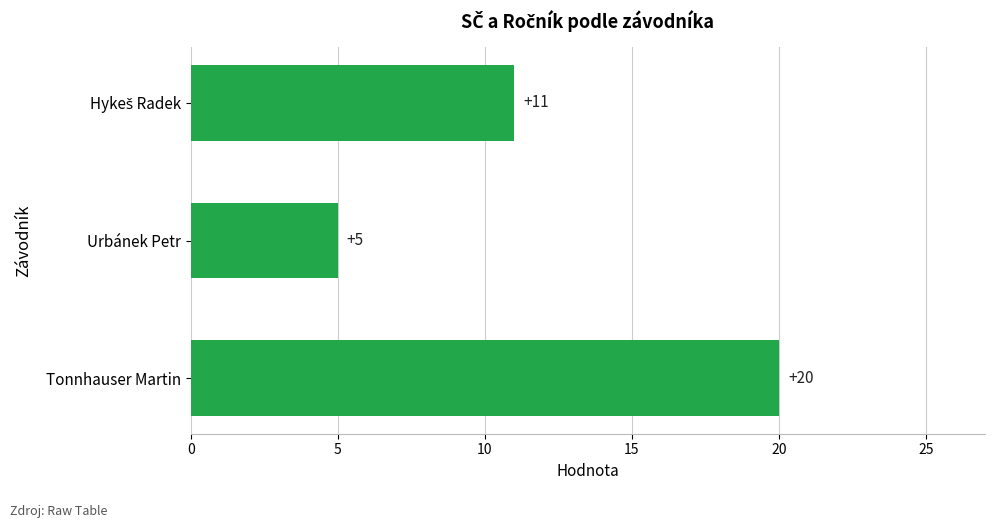

The chart shows a value of 26 at Tonnhauser Martin. True or false?

False